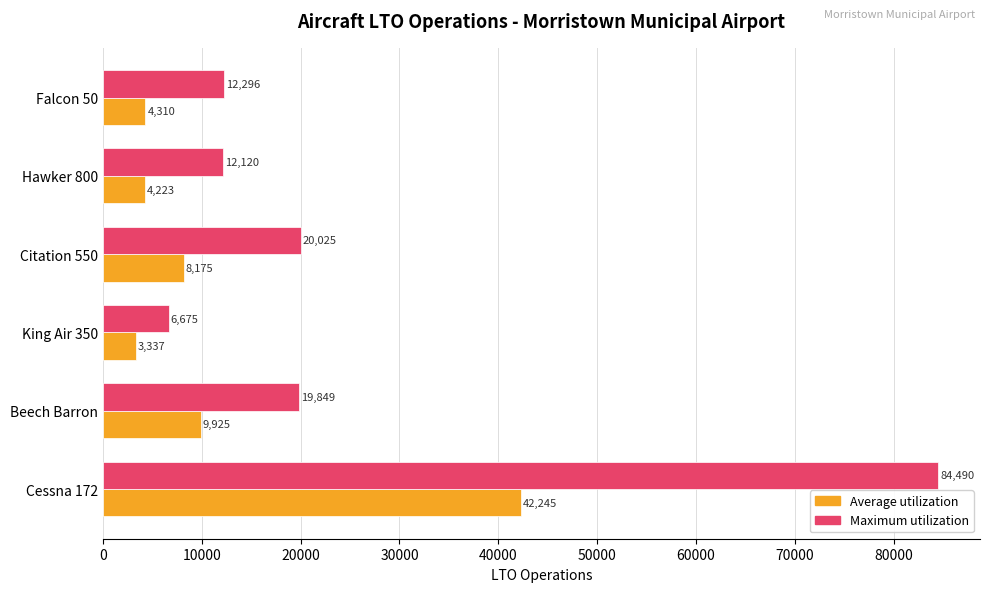

What is the difference between the maximum and minimum values in the Maximum utilization series?

77815